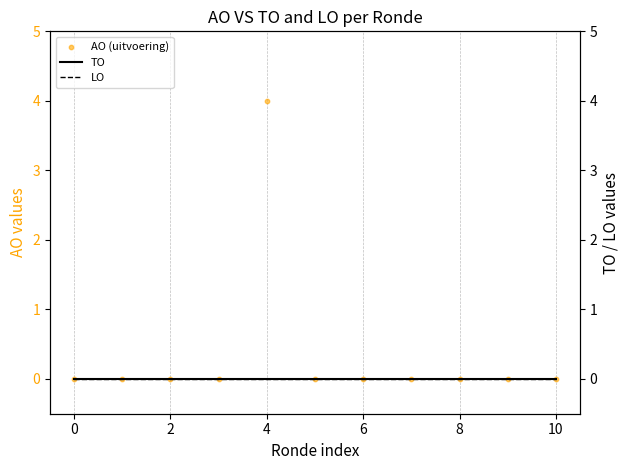

Which series has the largest total across all categories?

AO (uitvoering)